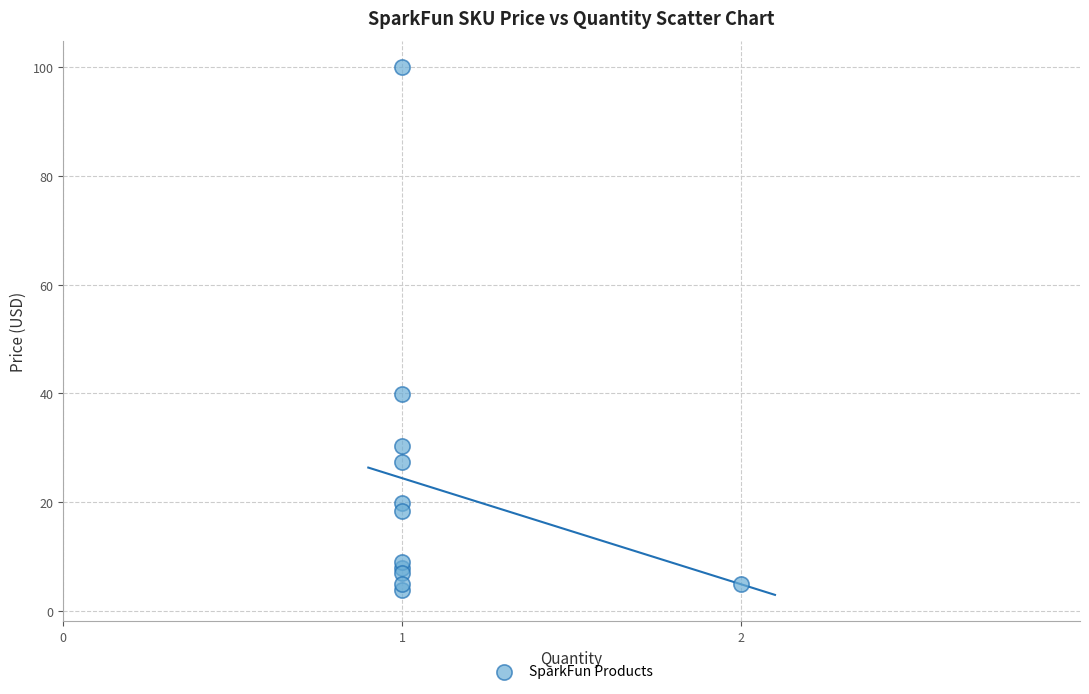

What Y value in the scatter plot is closest to 51?

40.0